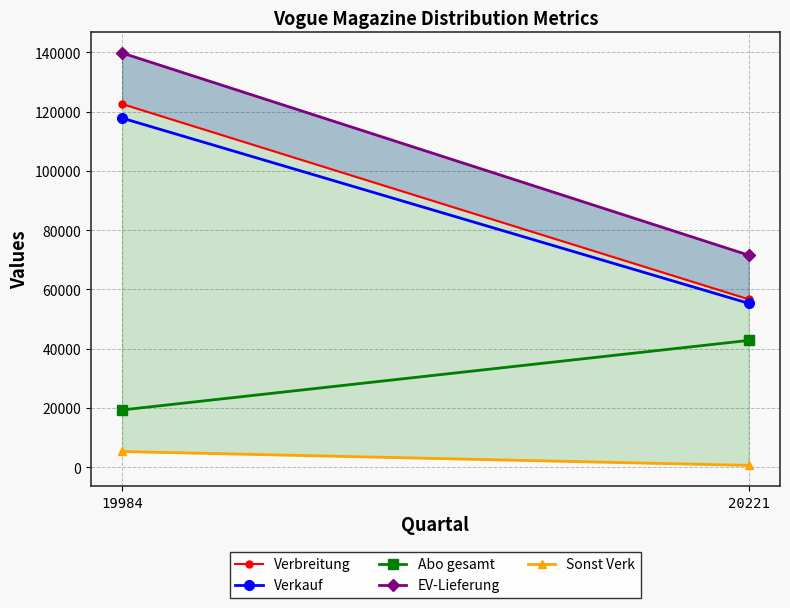

How many distinct data groups are displayed?

5